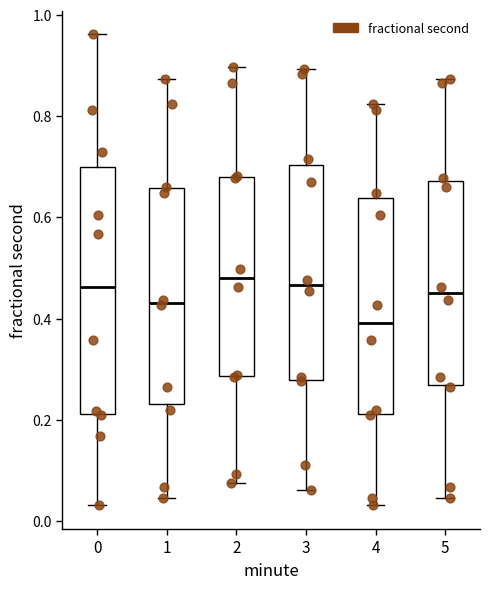

Where does the median line of the box at x = 1 sit on the y-axis? The values are not printed on the chart, so give them approximately, as read against the axis.

0.44